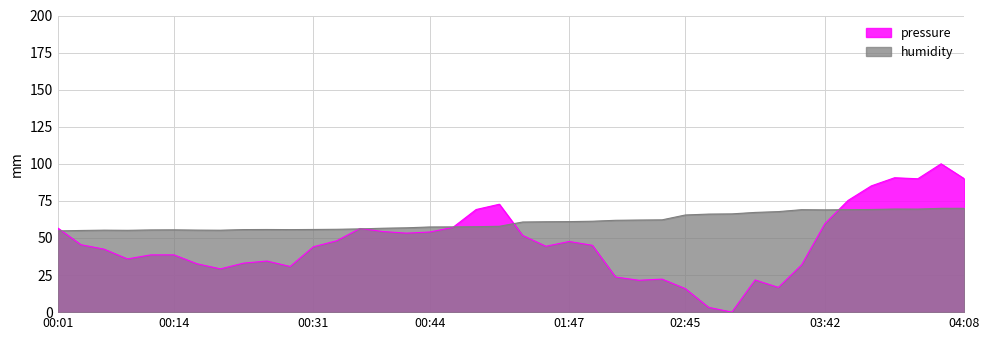

At which category does the chart reach its minimum across all series?

02:52